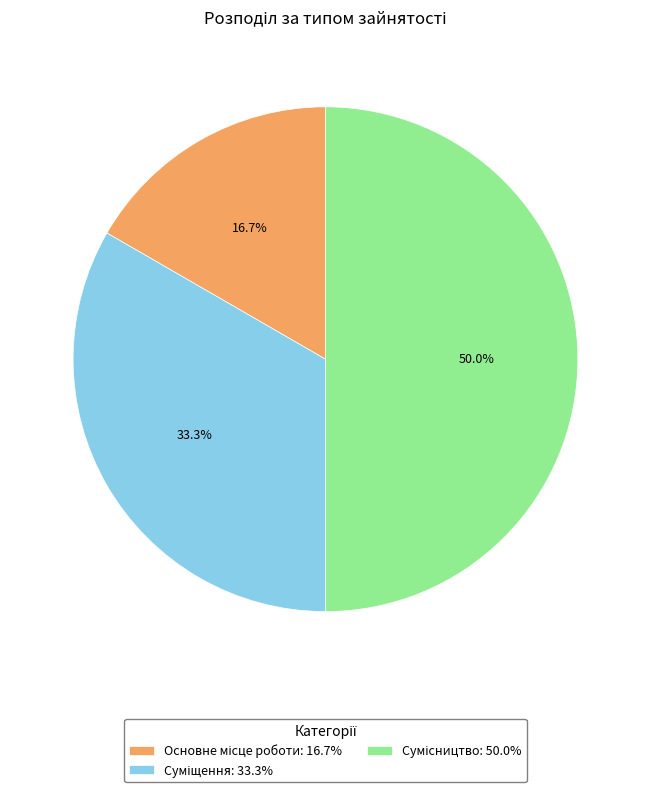

How many segments does this pie chart have?

3